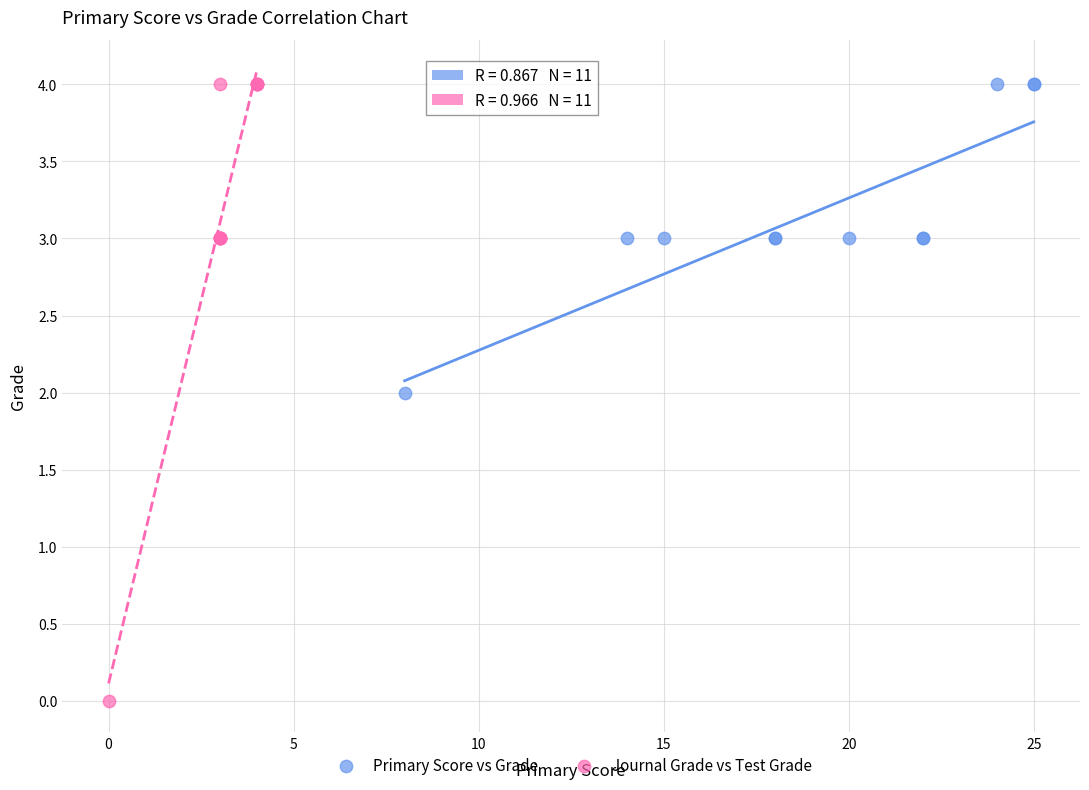

Which series contains the lowest Y value?

Journal Grade vs Test Grade